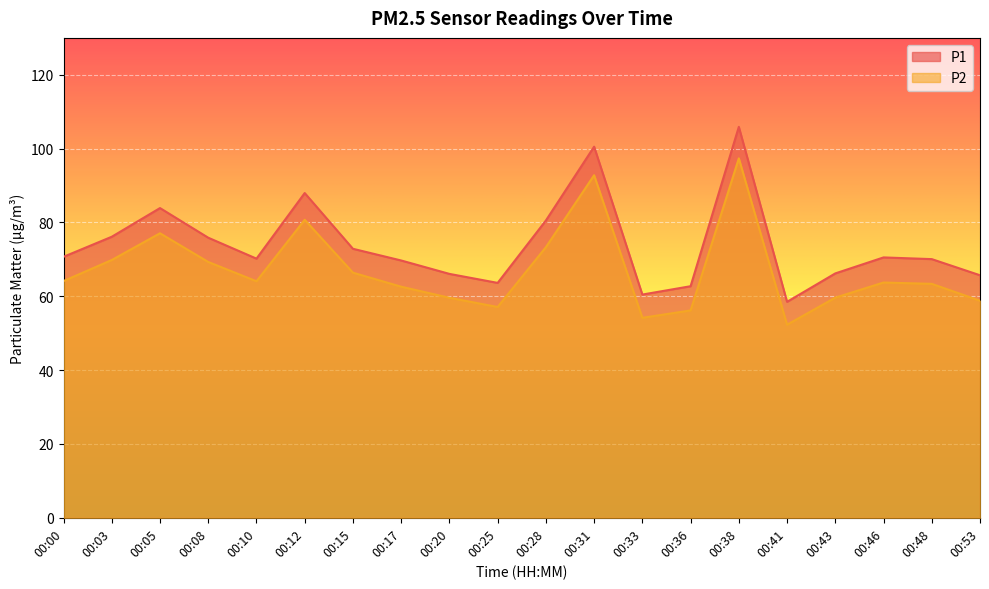

What are all the series names shown in the legend?

P1, P2